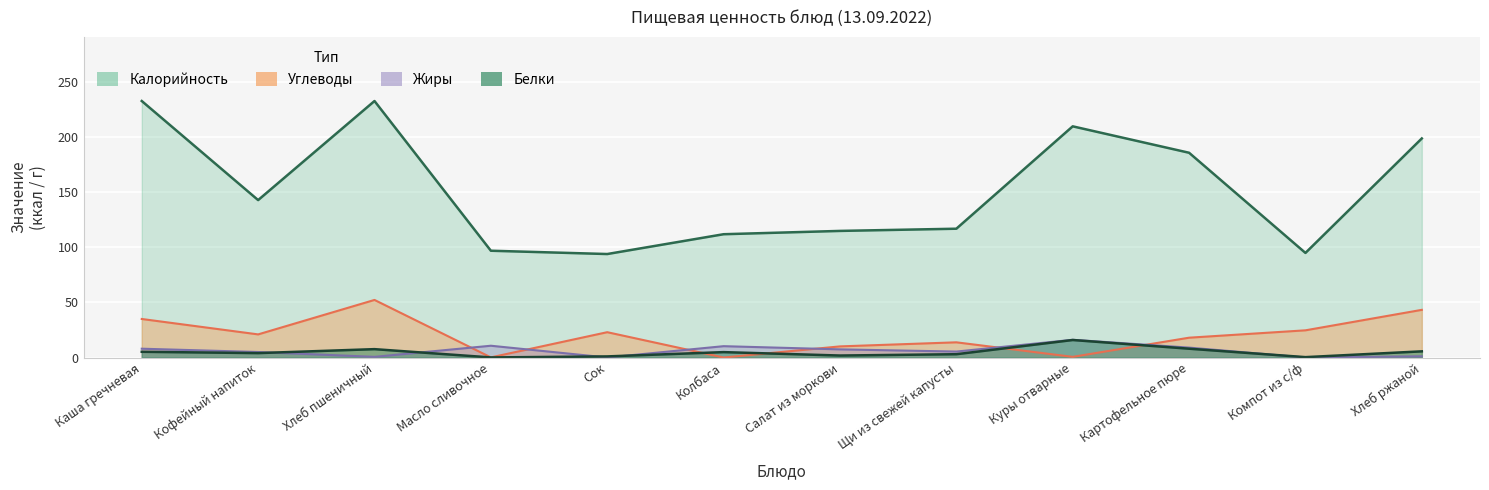

The Жиры series shows 8.7 at Компот из с/ф. True or false?

False